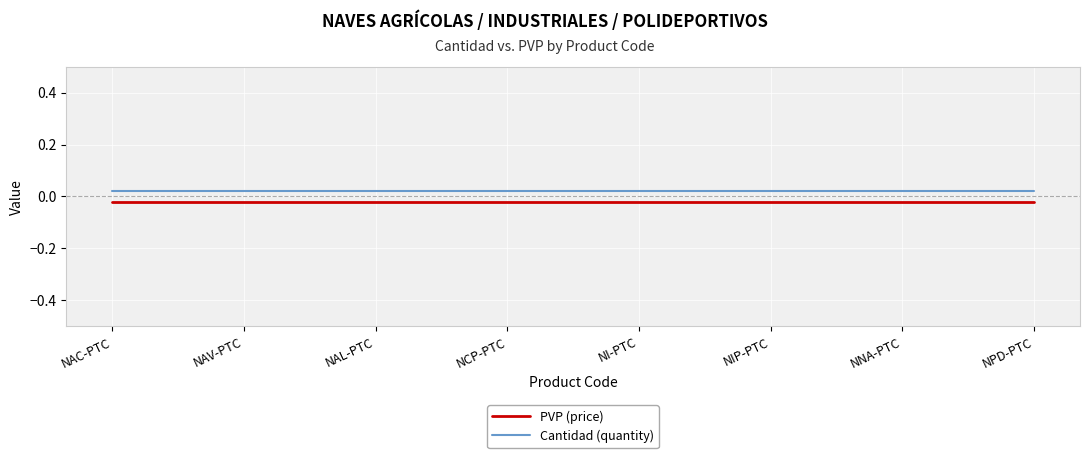

True or false: PVP (price) and Cantidad (quantity) cross at least once.

False